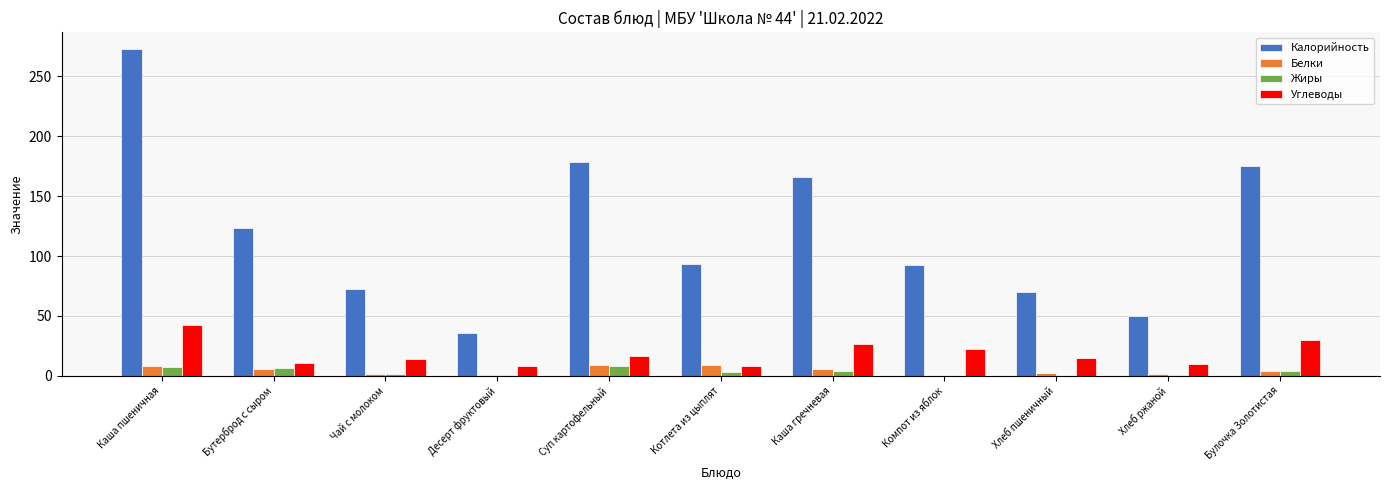

What is the highest value of the Углеводы series?

42.5